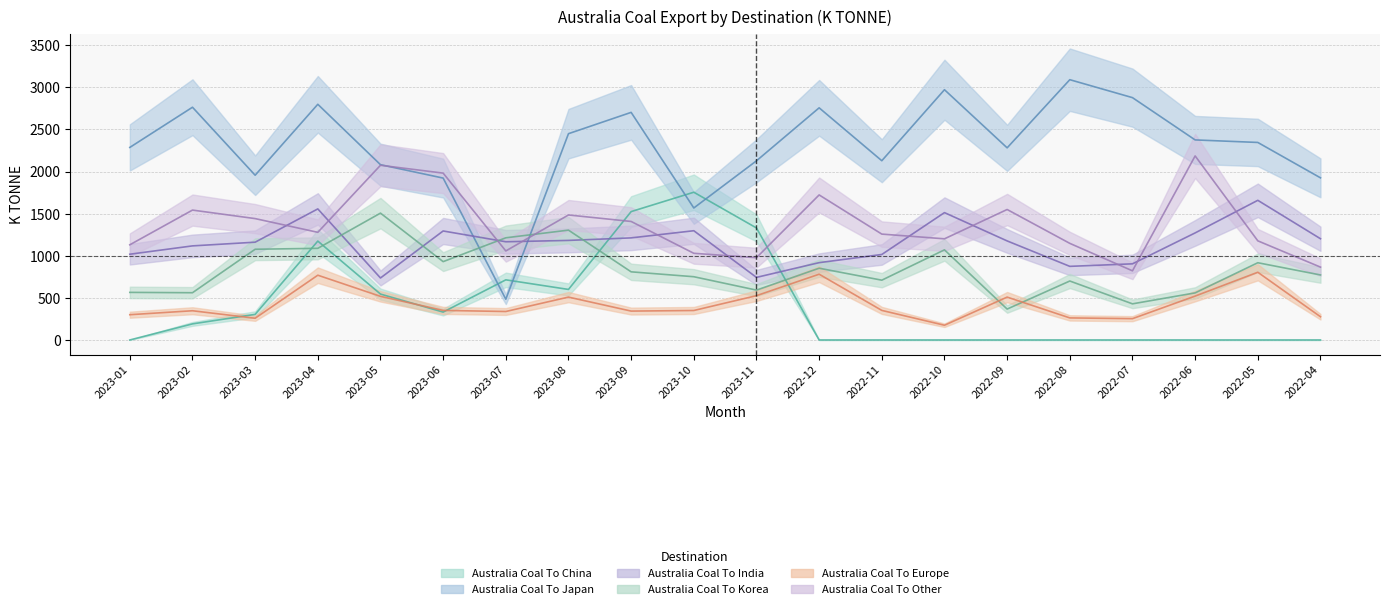

At how many categories does at least one series exceed 2150?

12